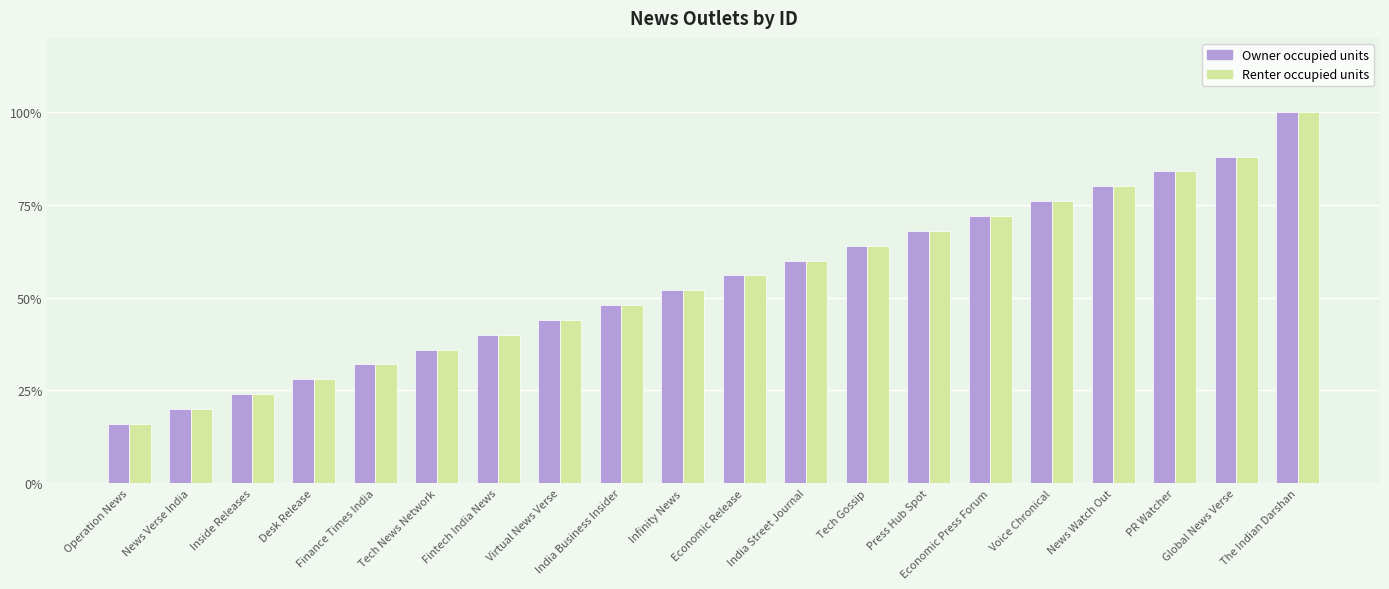

What is the difference between the maximum and minimum values in the Owner occupied units series?

84.0